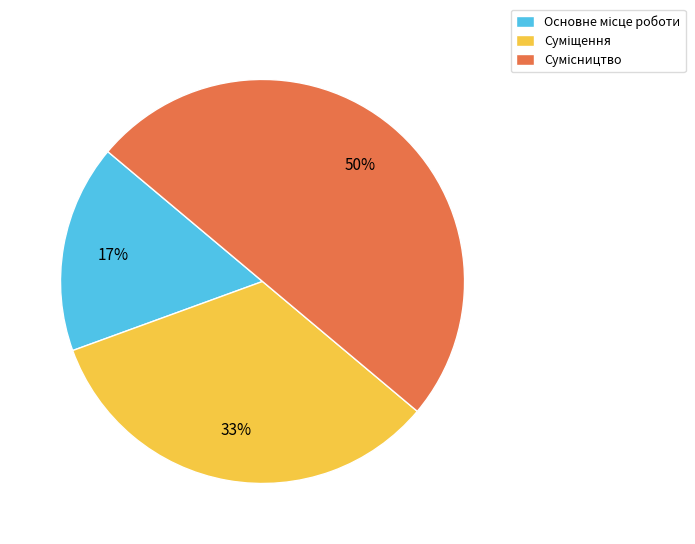

To the nearest percent, what is the average slice percentage?

33%